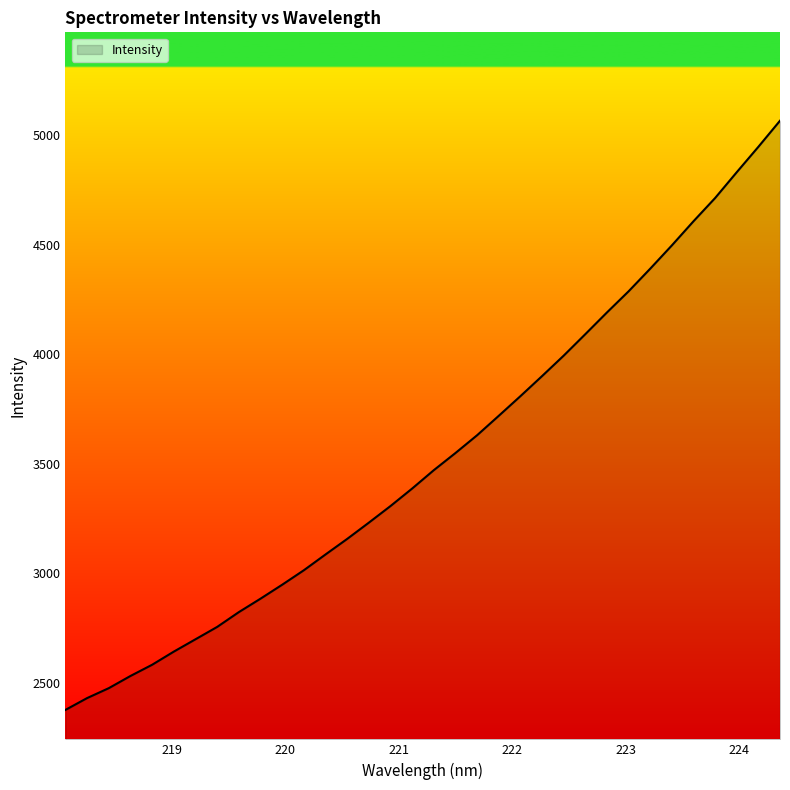

What is the maximum value shown in the chart?

5066.4